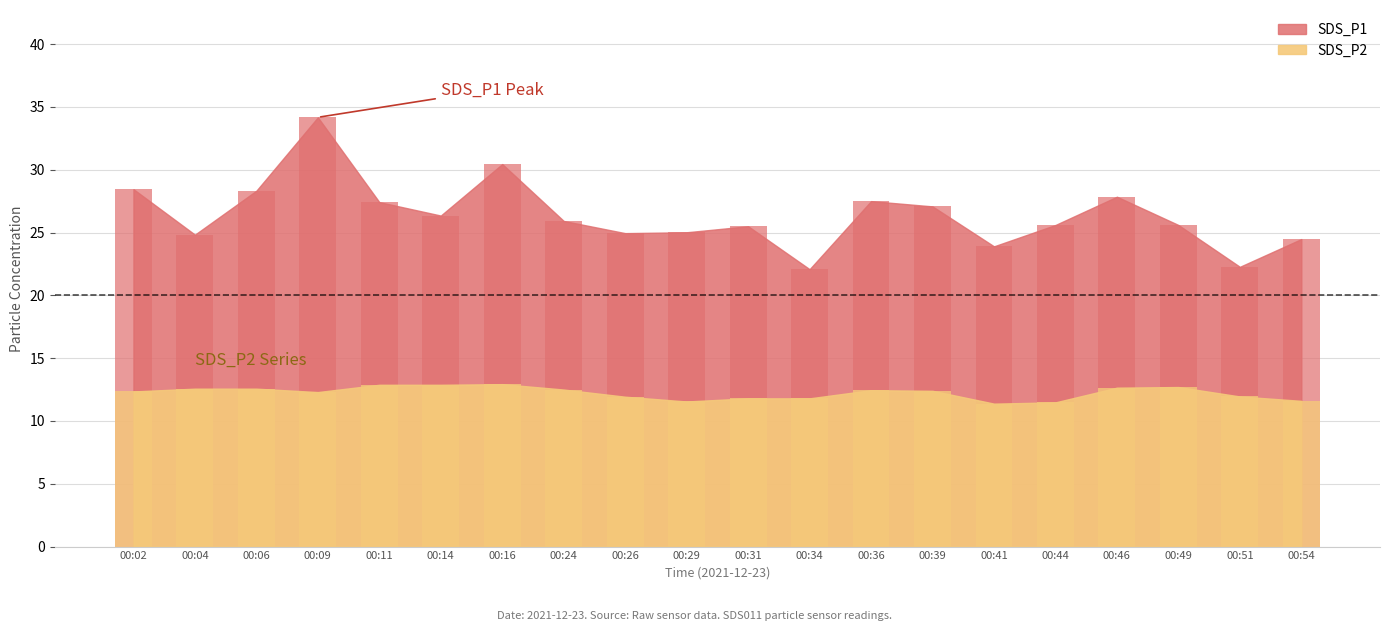

What is the average value of the SDS_P2 series?

12.2